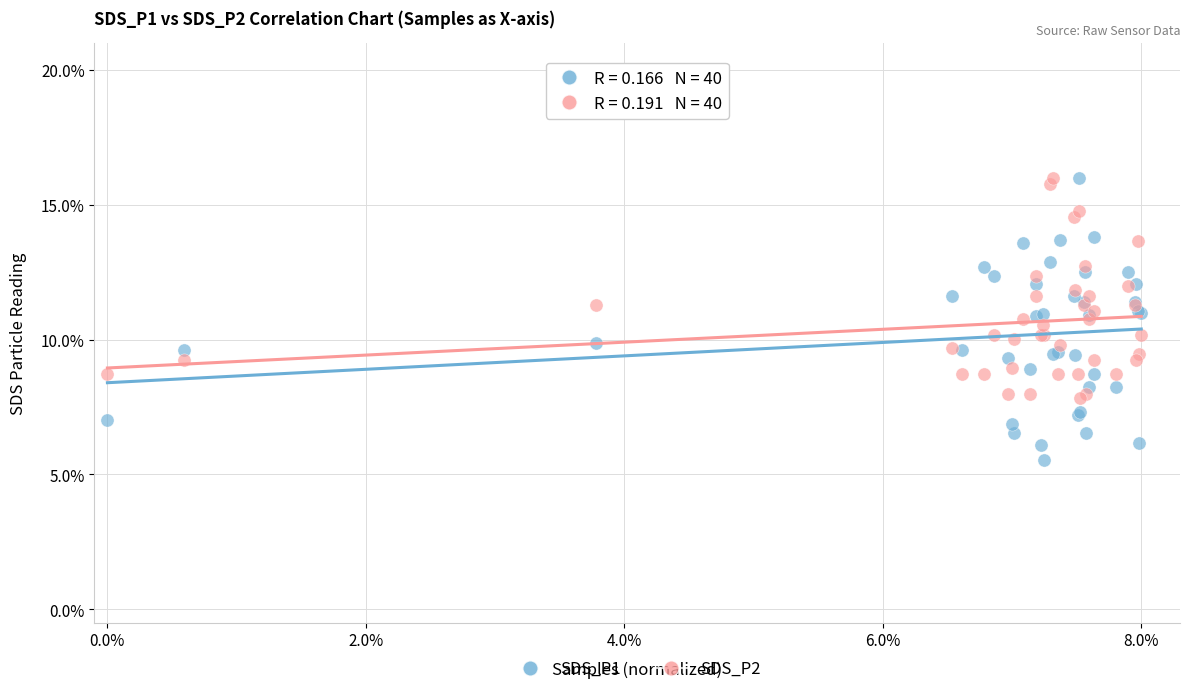

Which series reaches the minimum Y coordinate?

SDS_P1